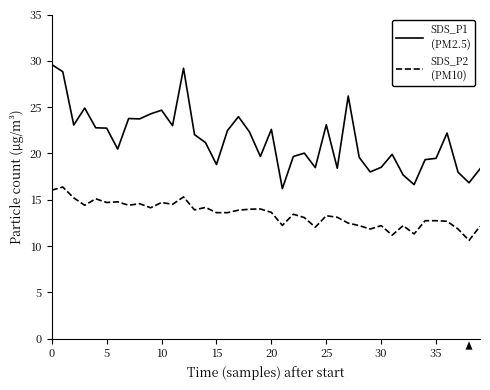

What is the smallest value displayed?

10.6